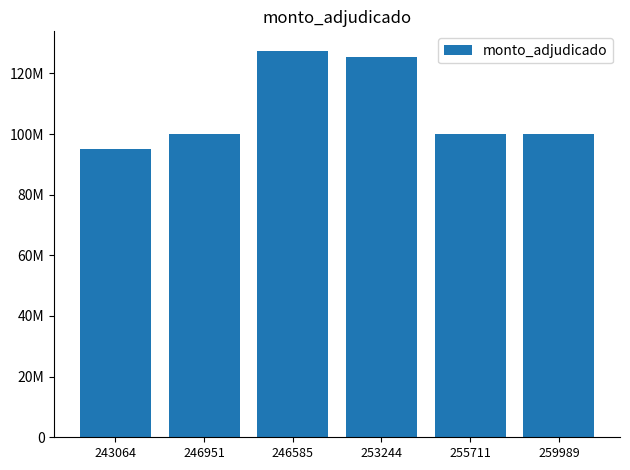

What is the sum of all values?

647772400